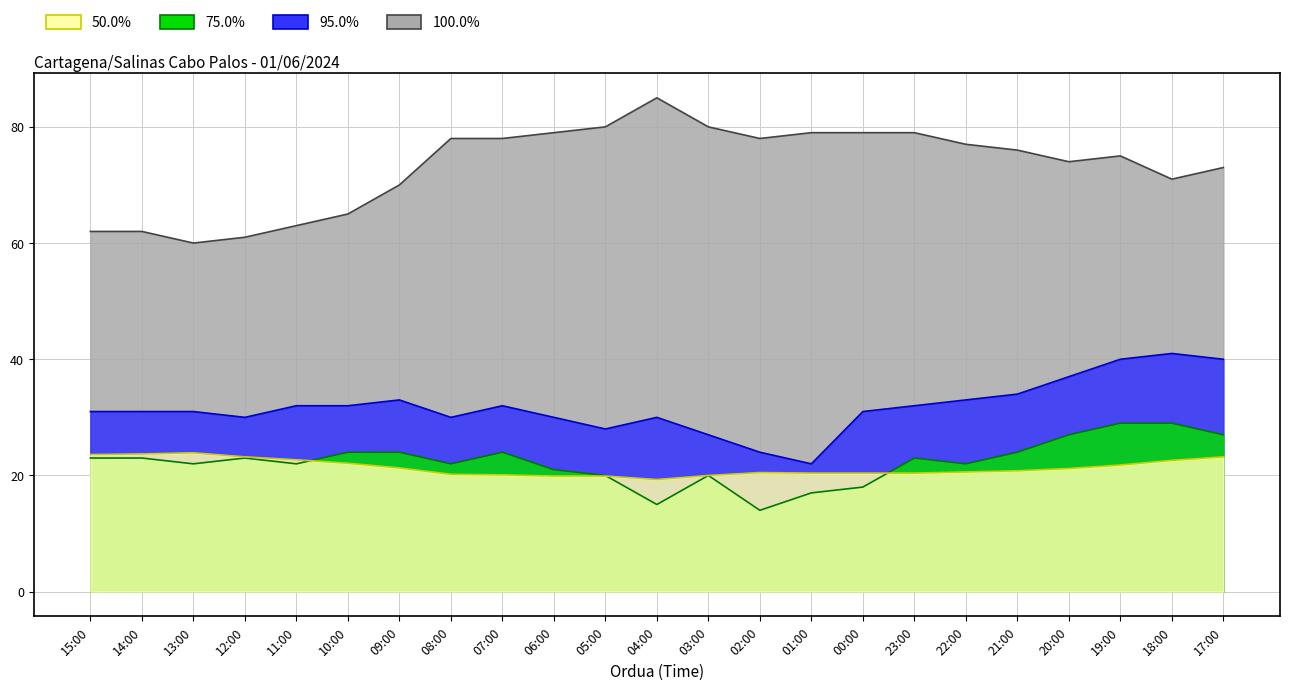

What is the difference between the maximum and minimum values in the Tenperatura (°C) series?

4.6